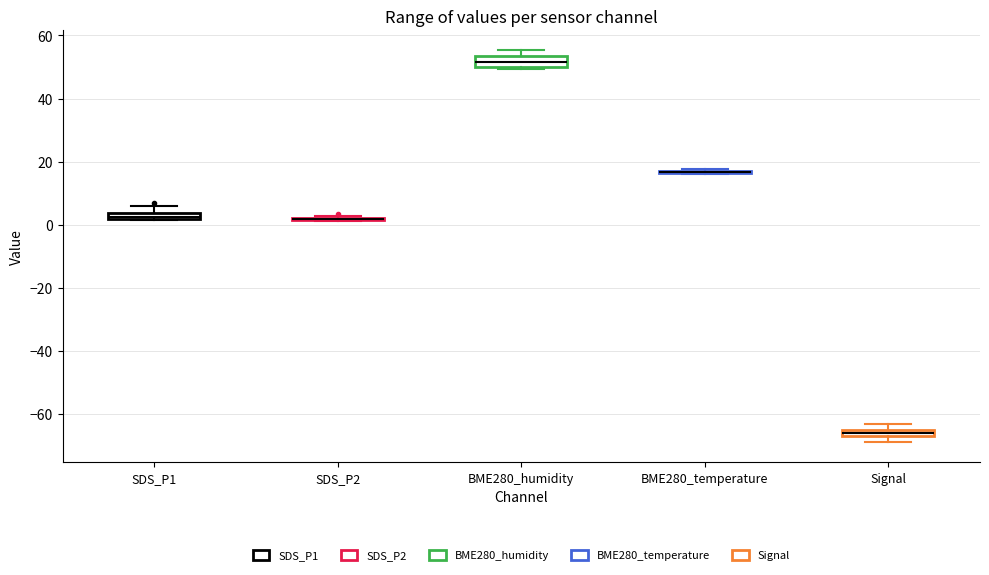

Where is the upper edge of the box for Signal on the y-axis? The values are not printed on the chart, so give them approximately, as read against the axis.

-64